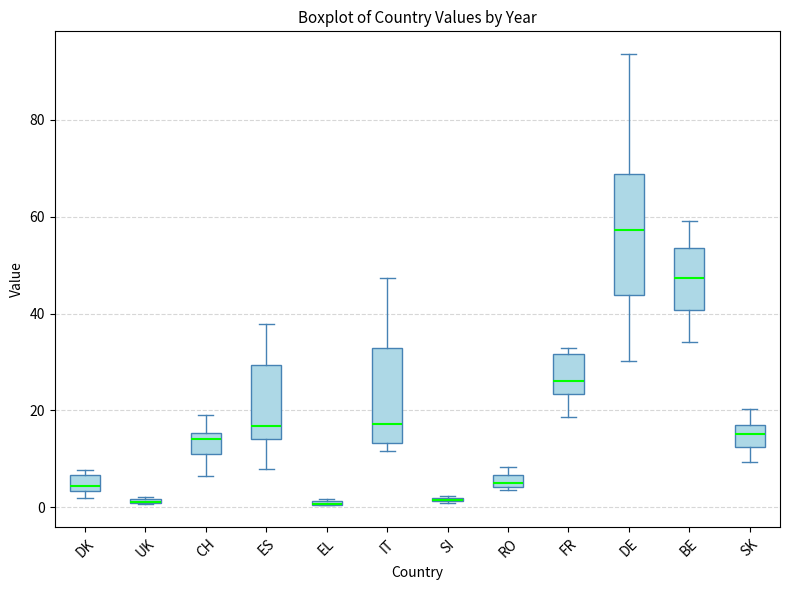

Where is the lower edge of the box for FR on the y-axis? The values are not printed on the chart, so give them approximately, as read against the axis.

24